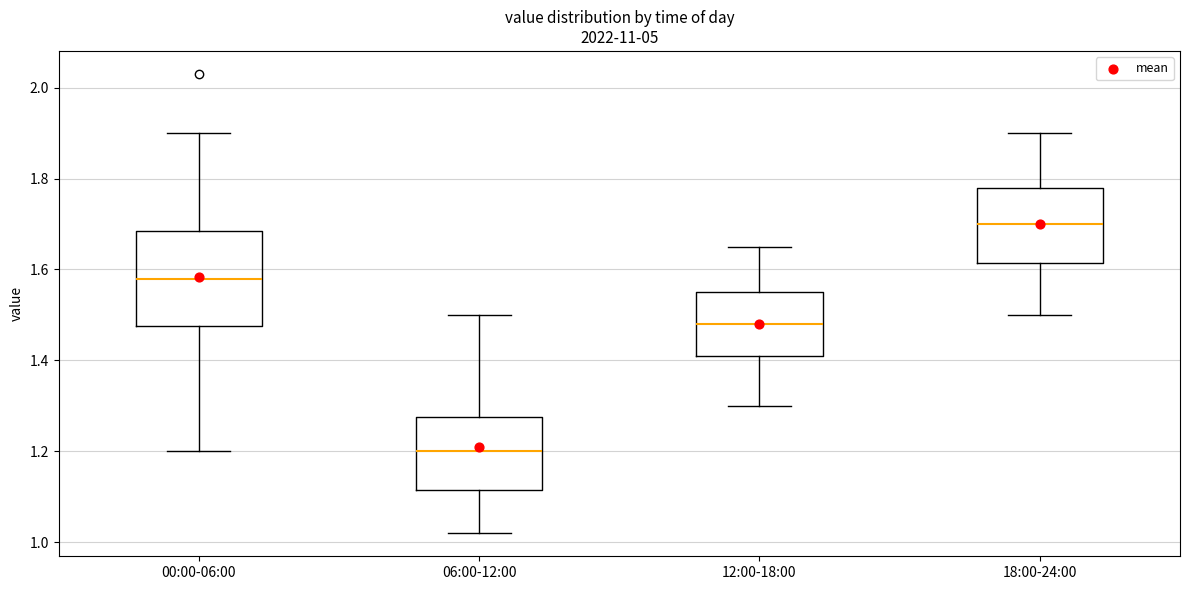

Which box has the highest median line?

18:00-24:00